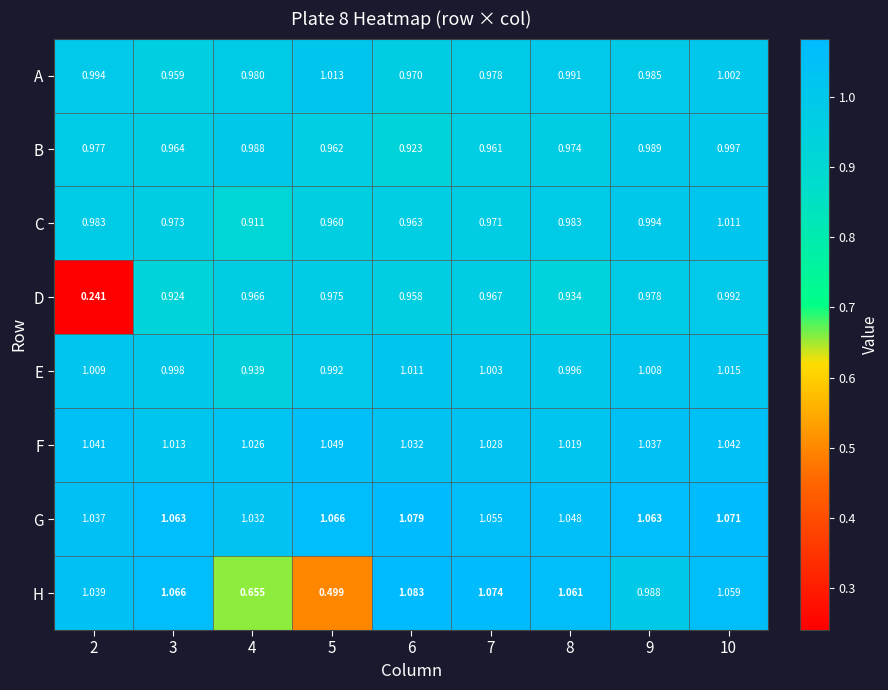

Rank the series at 3 from lowest to highest value.

D, A, B, C, E, F, G, H